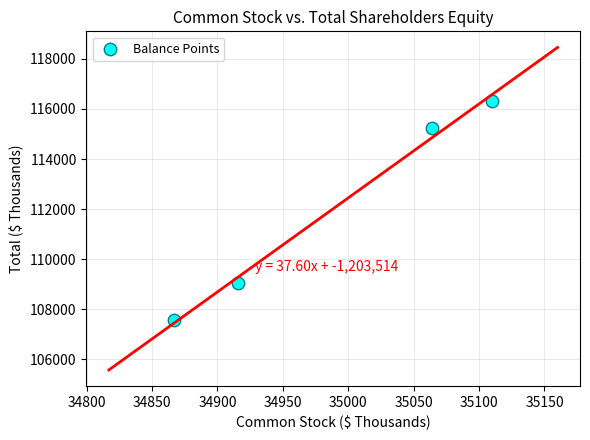

What is the average Y value?

112041